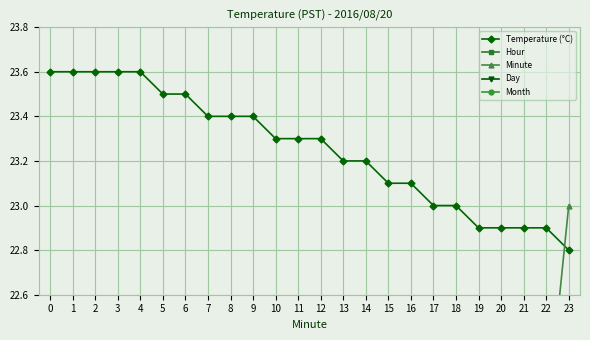

List the labels in order of Hour value, largest first.

0, 1, 2, 3, 4, 5, 6, 7, 8, 9, 10, 11, 12, 13, 14, 15, 16, 17, 18, 19, 20, 21, 22, 23